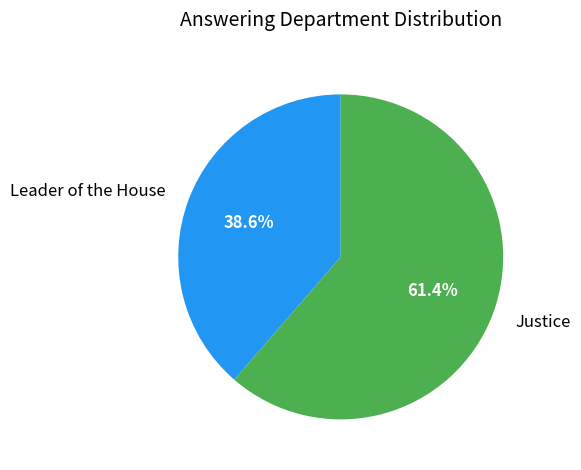

Combined, what portion of the pie is Justice and Leader of the House?

100.0%